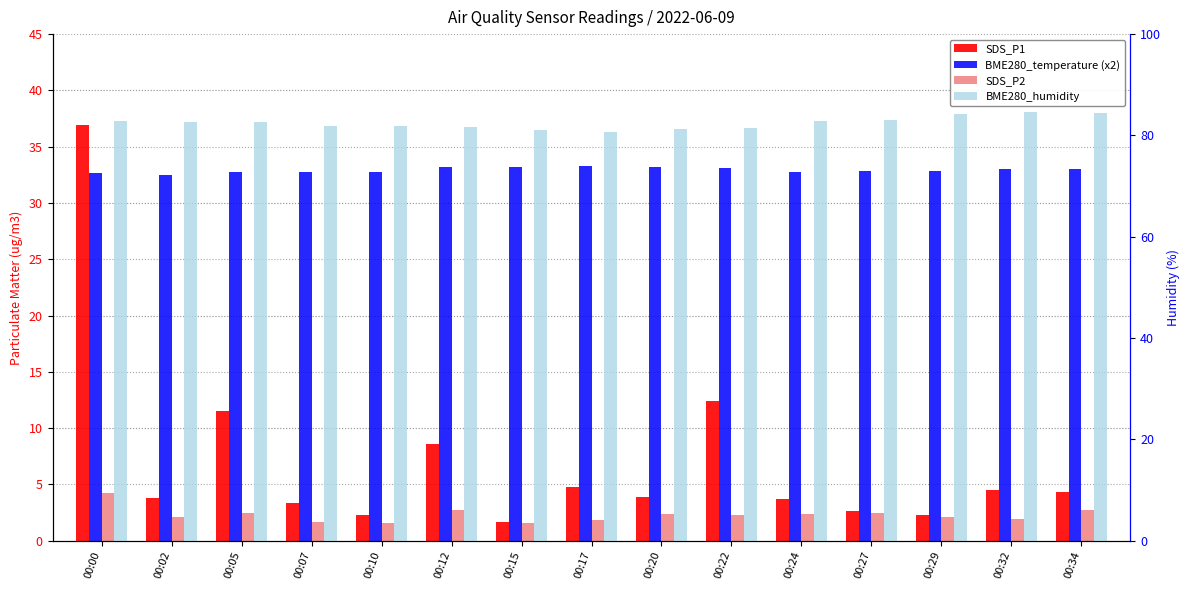

What is the lowest value of the SDS_P1 series?

1.7